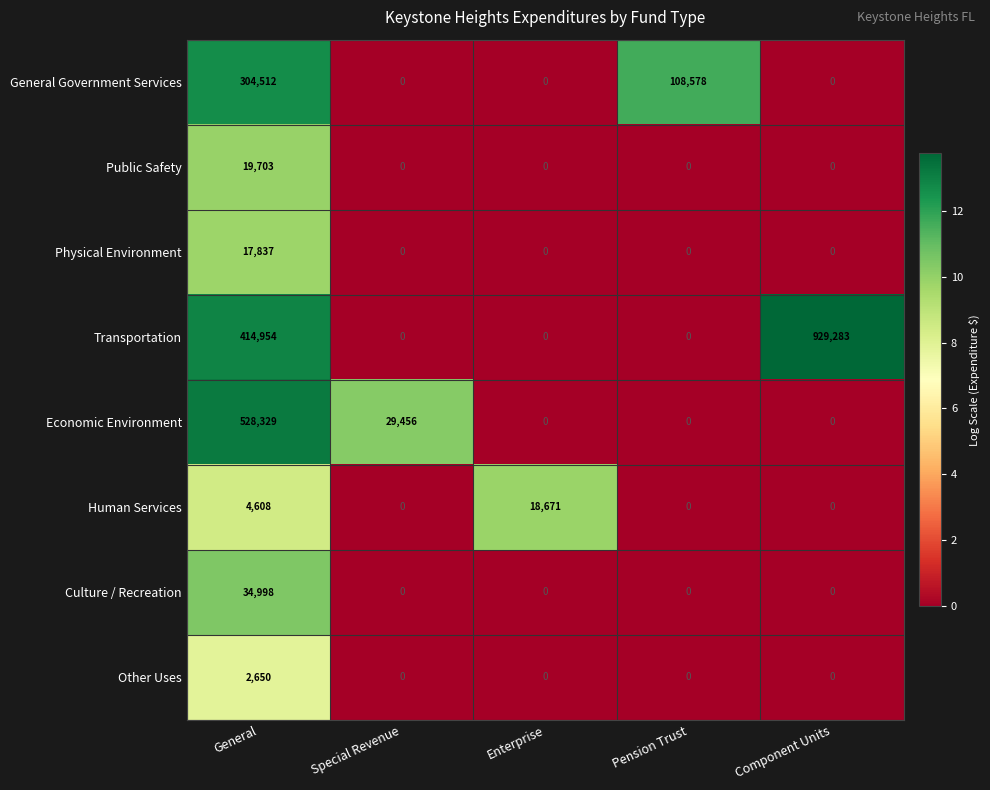

The Culture / Recreation series shows 34998 at General. True or false?

True